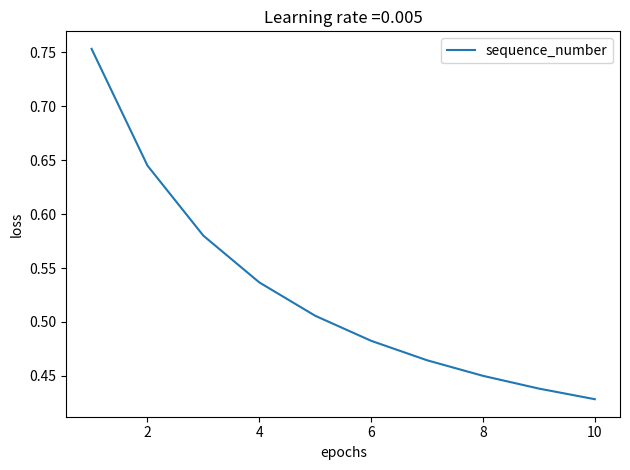

What is the difference between the maximum and minimum values?

0.3